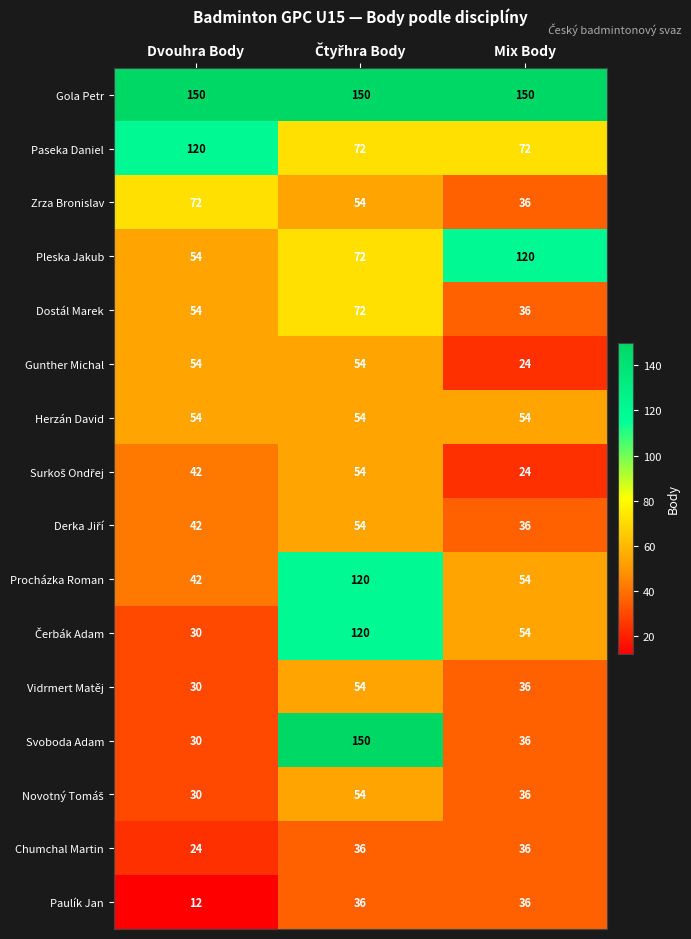

True or false: Chumchal Martin has a value of 11 at Mix Body.

False